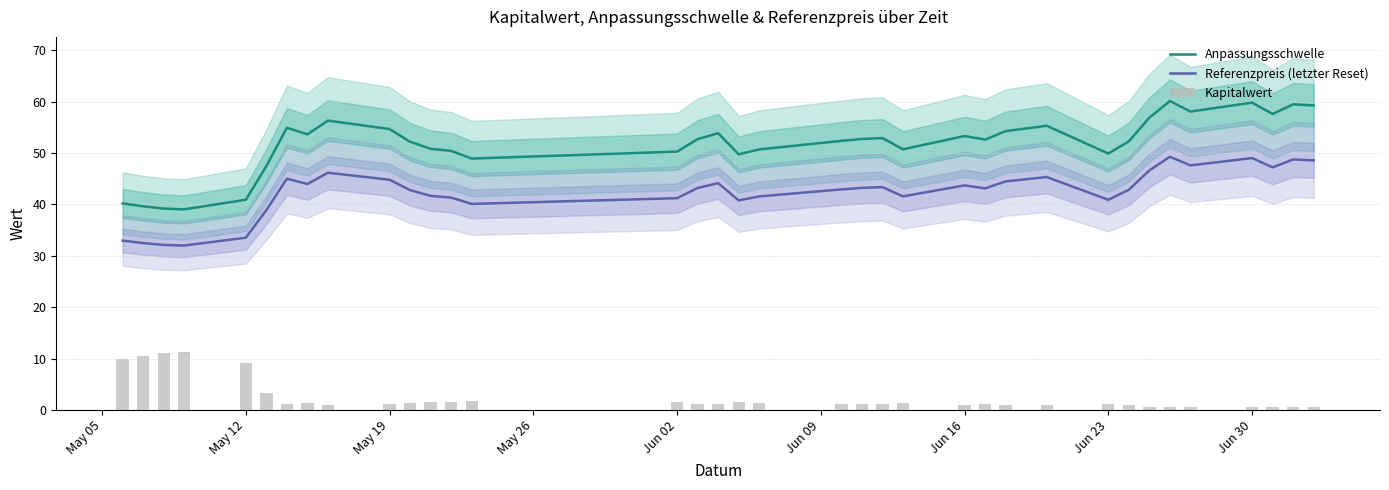

How many values in the Kapitalwert series exceed 1?

27